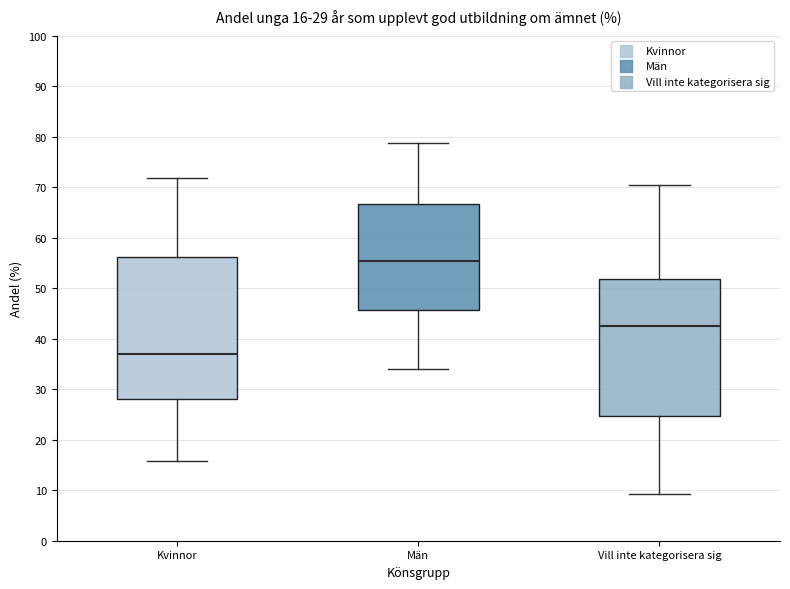

Which box is the tallest, from its lower edge to its upper edge?

Kvinnor